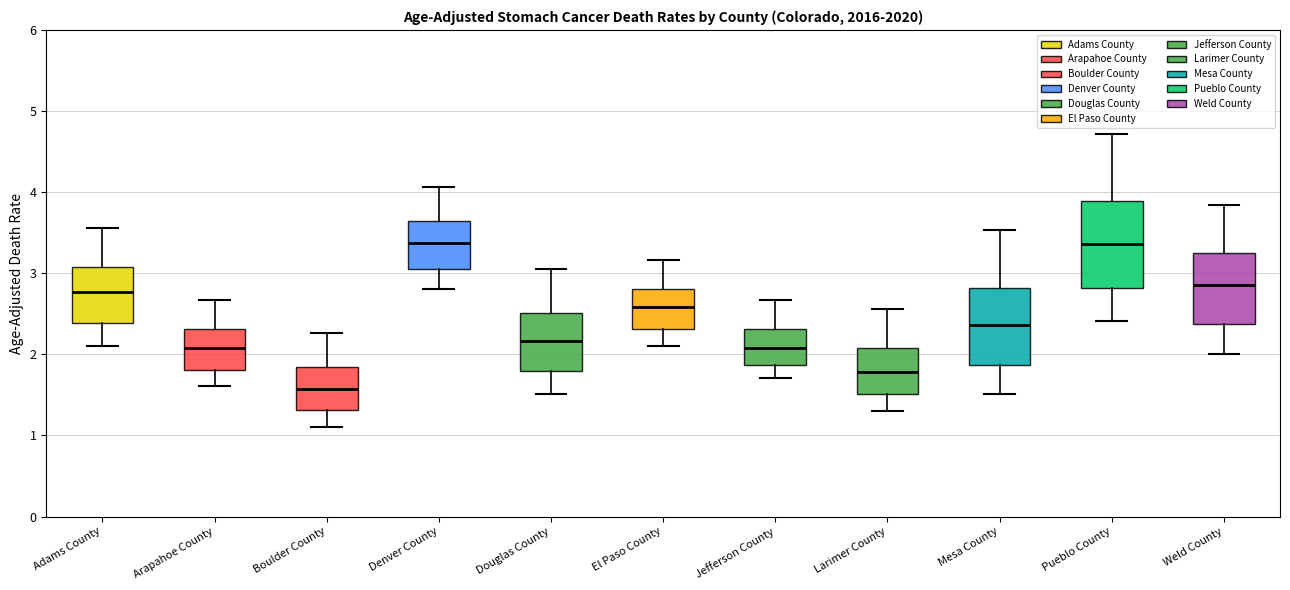

Reading left to right, transcribe this box plot: for each box, give where its median line is, the range the box spans, and where its two whiskers end, as read against the y-axis. The values are not printed on the chart, so give them approximately, as read against the axis.

Adams County: median 2.8, box 2.4 to 3.1, whiskers 2.1 to 3.6
Arapahoe County: median 2.1, box 1.8 to 2.3, whiskers 1.6 to 2.7
Boulder County: median 1.6, box 1.3 to 1.8, whiskers 1.1 to 2.3
Denver County: median 3.4, box 3.0 to 3.6, whiskers 2.8 to 4.1
Douglas County: median 2.2, box 1.8 to 2.5, whiskers 1.5 to 3.0
El Paso County: median 2.6, box 2.3 to 2.8, whiskers 2.1 to 3.2
Jefferson County: median 2.1, box 1.9 to 2.3, whiskers 1.7 to 2.7
Larimer County: median 1.8, box 1.5 to 2.1, whiskers 1.3 to 2.6
Mesa County: median 2.4, box 1.9 to 2.8, whiskers 1.5 to 3.5
Pueblo County: median 3.4, box 2.8 to 3.9, whiskers 2.4 to 4.7
Weld County: median 2.9, box 2.4 to 3.2, whiskers 2.0 to 3.8